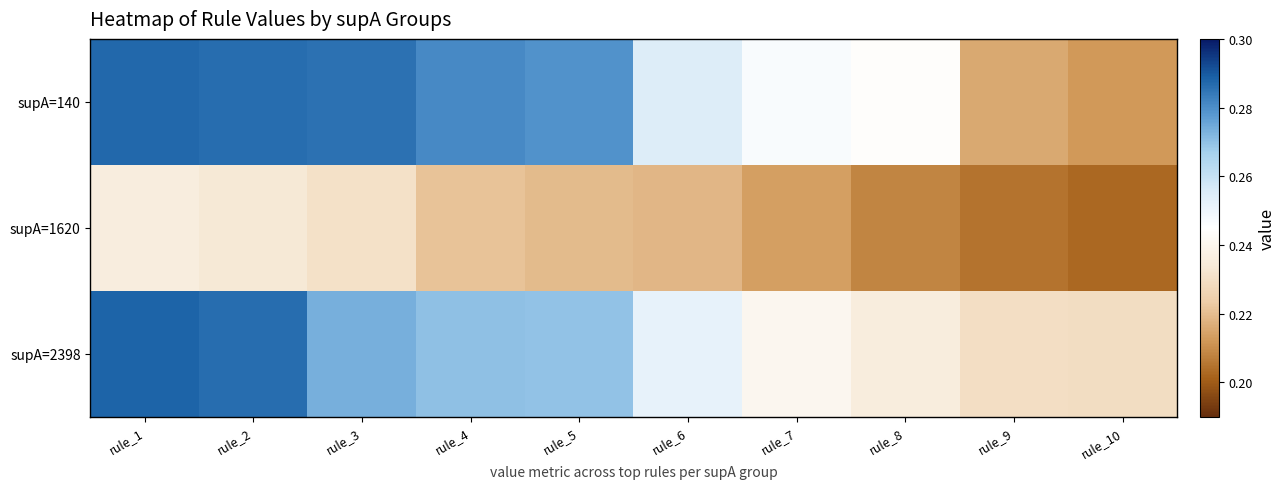

How many categories are shown in the chart?

10